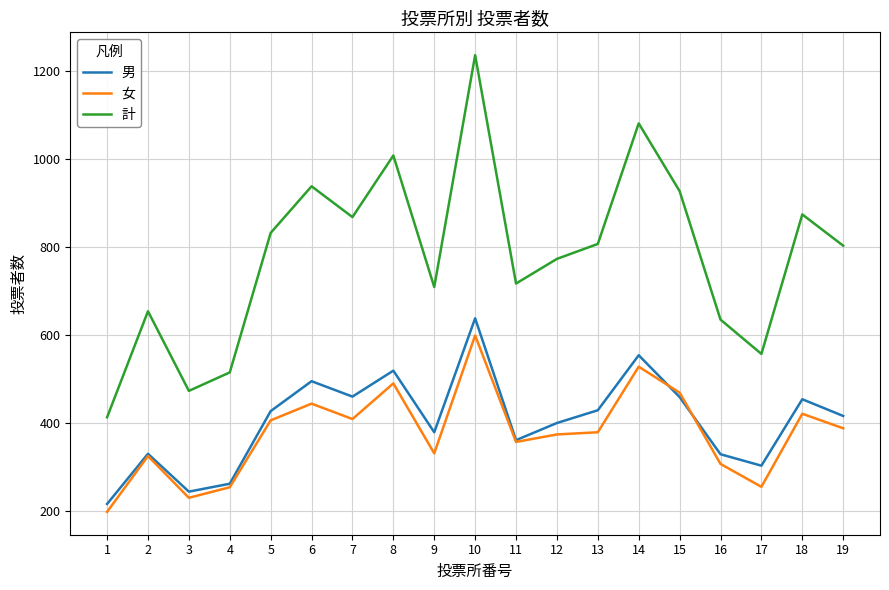

What is the lowest value of the 計 series?

412